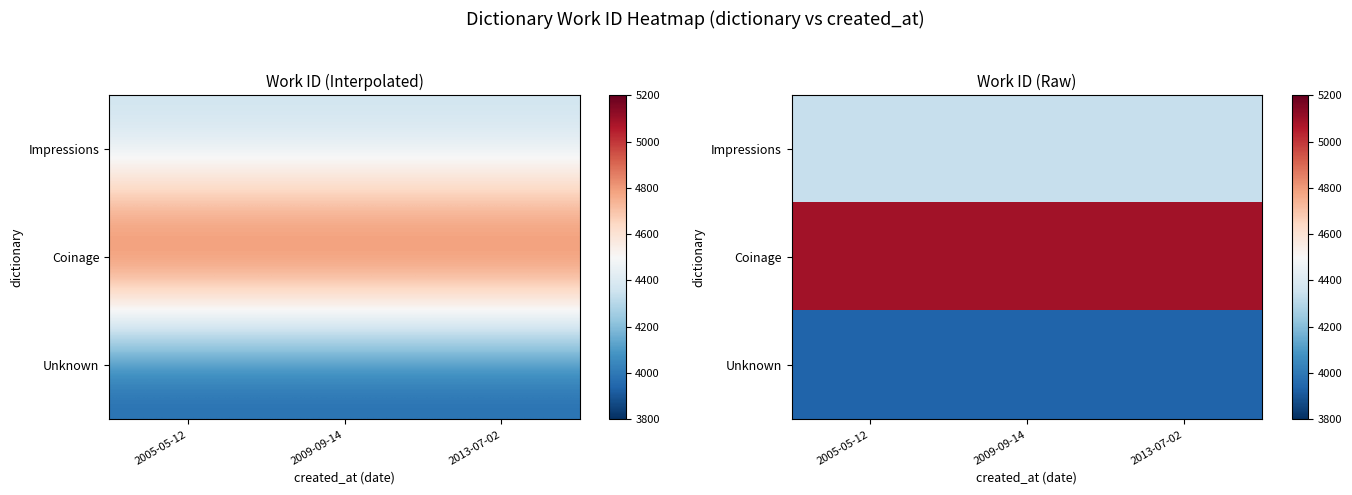

Read the Unknown value at 2009-09-14.

3938